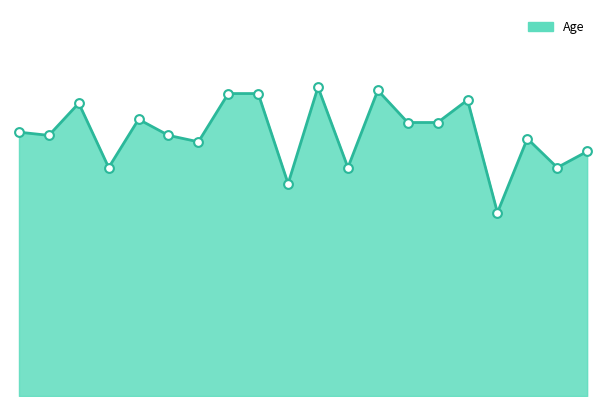

Does the chart have visible grid lines?

No